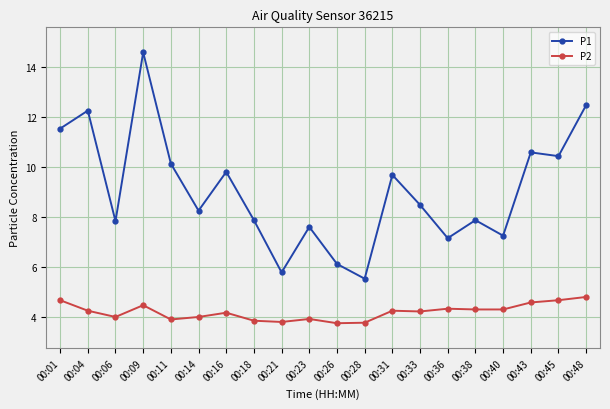

True or false: P2 and P1 cross at least once.

False